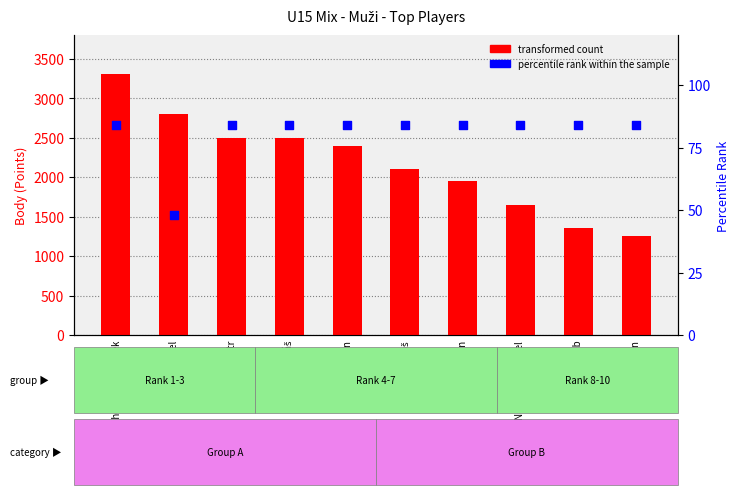

At which category is the sum across all series the highest?

Vrchotický František